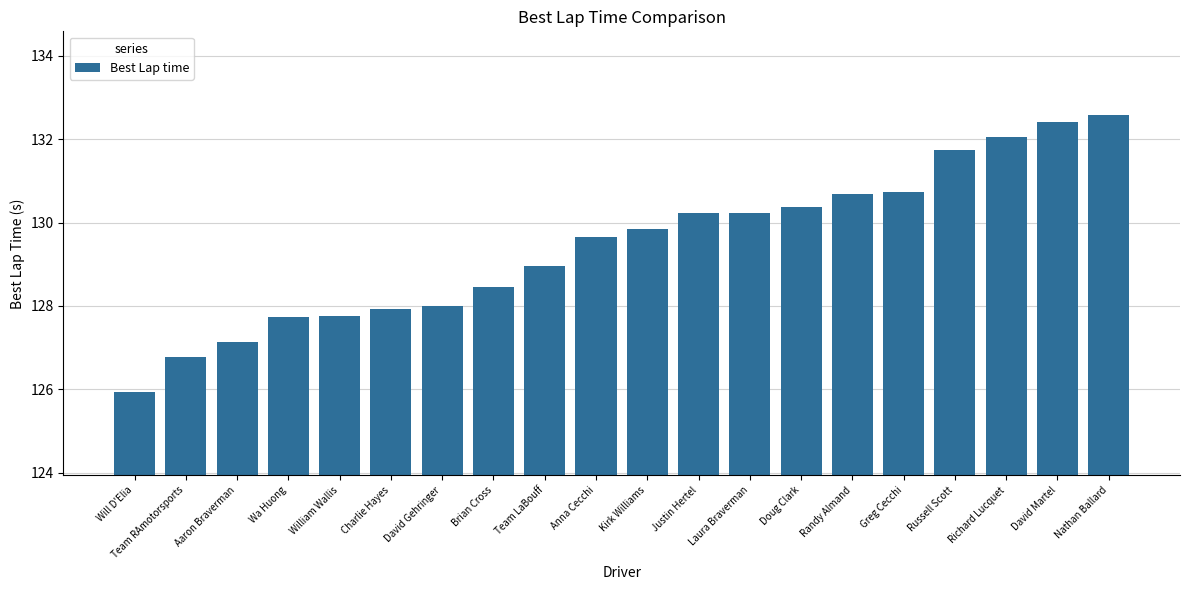

True or false: the data shows 127.8 at William Wallis.

True